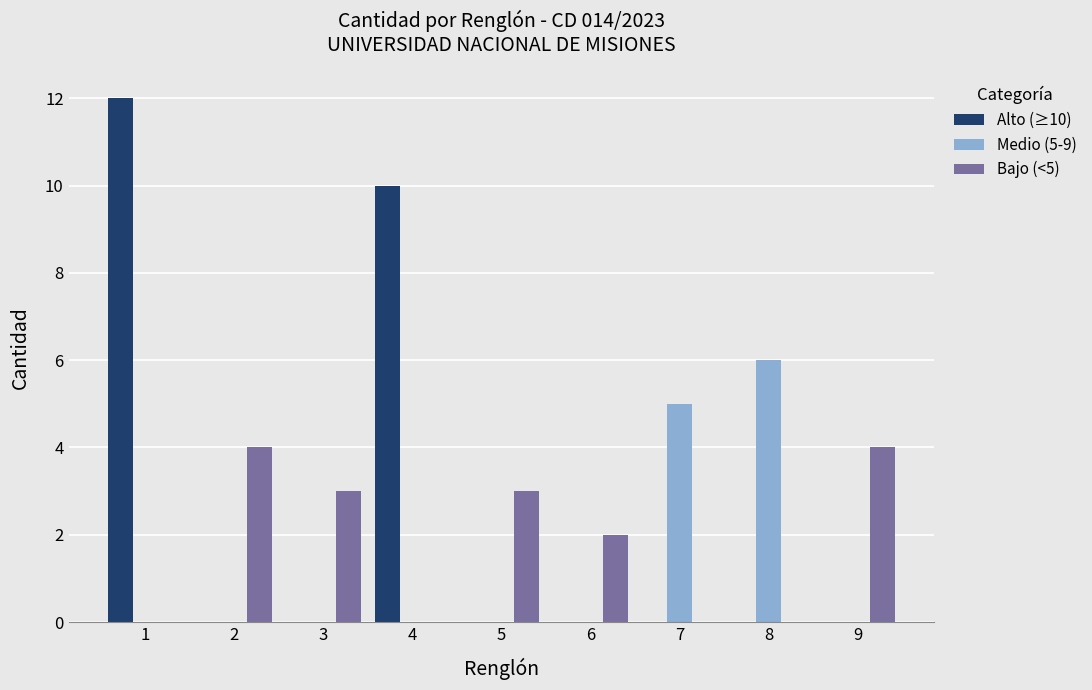

Reading left to right, extract all data points from this chart.

Alto (≥10): 12	0	0	10	0	0	0	0	0
Medio (5-9): 0	0	0	0	0	0	5	6	0
Bajo (<5): 0	4	3	0	3	2	0	0	4